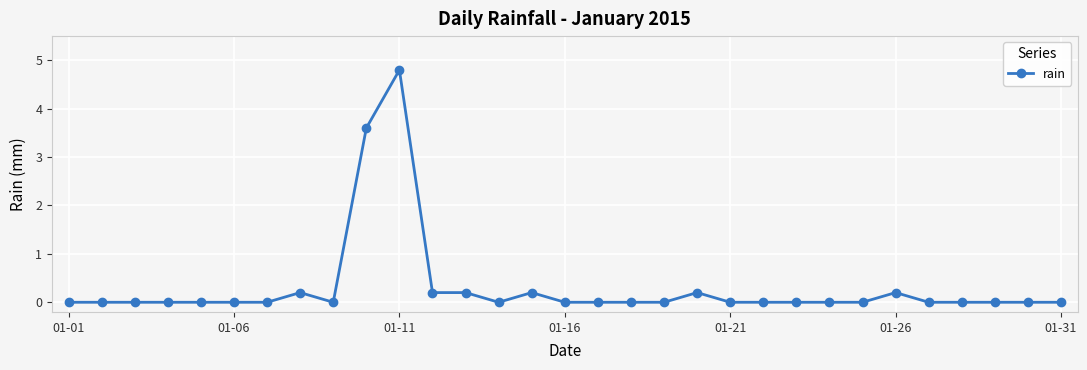

What is the maximum value shown in the chart?

4.8